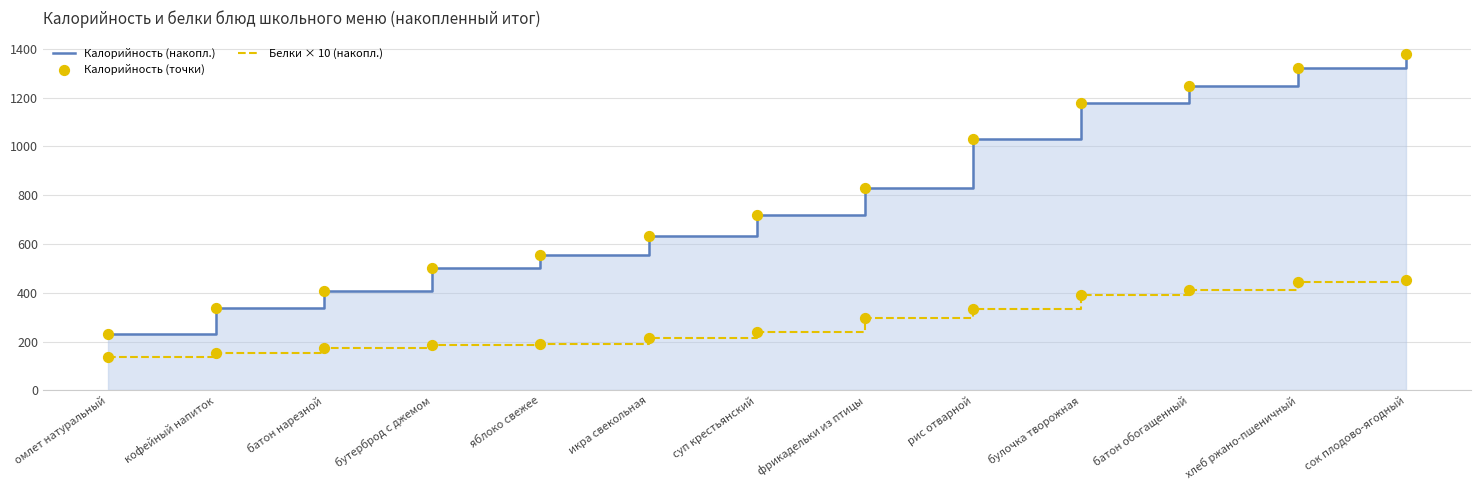

What are all the series names shown in the legend?

Калорийность (накопл.), Белки × 10 (накопл.), Калорийность (точки)